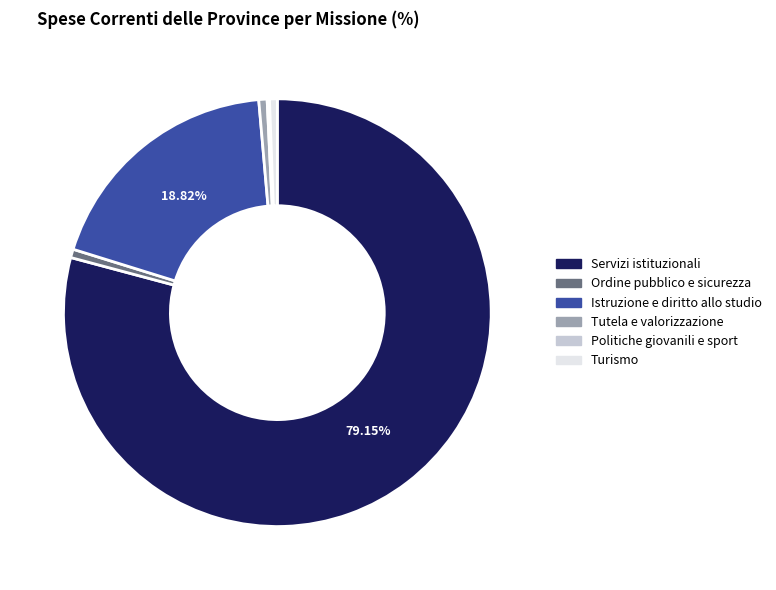

What is the largest slice in the pie chart?

Servizi istituzionali